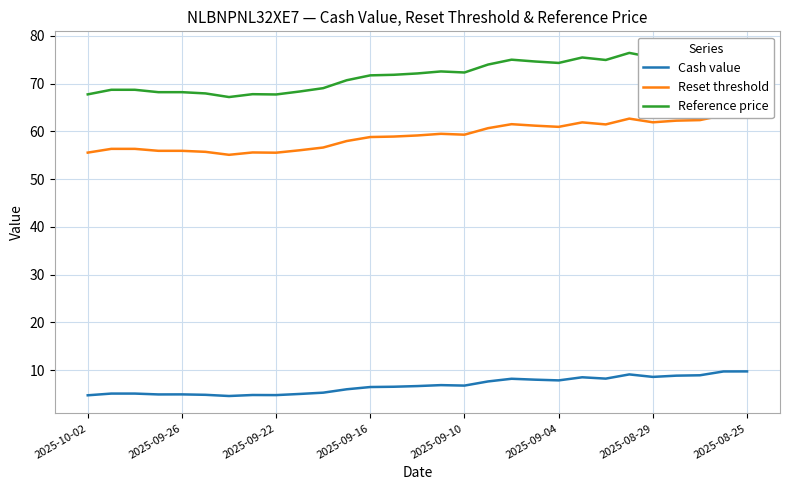

What is the maximum value for Cash value?

9.8